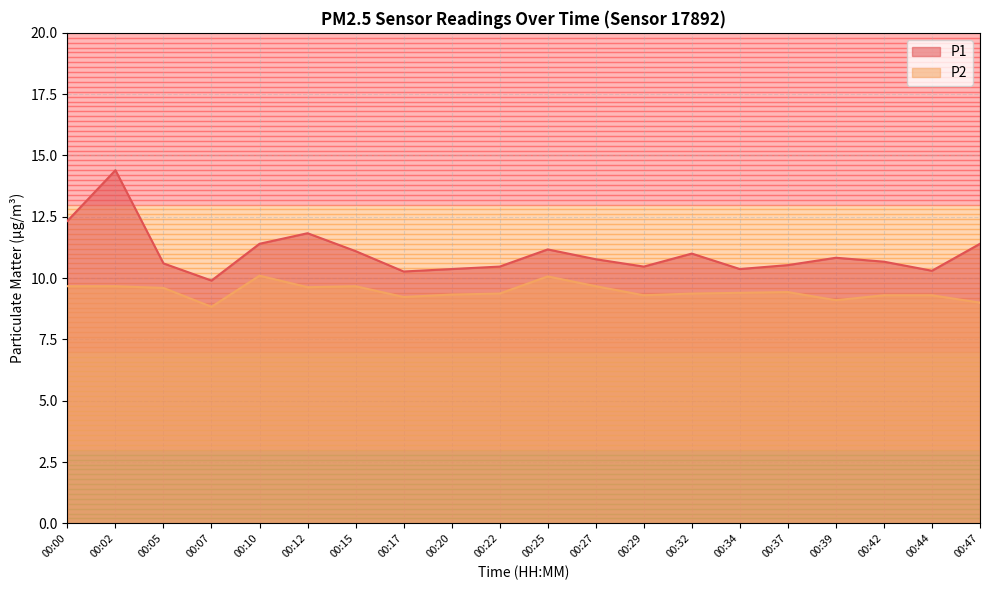

What is the value of the P1 point at the 6th from the left?

11.8